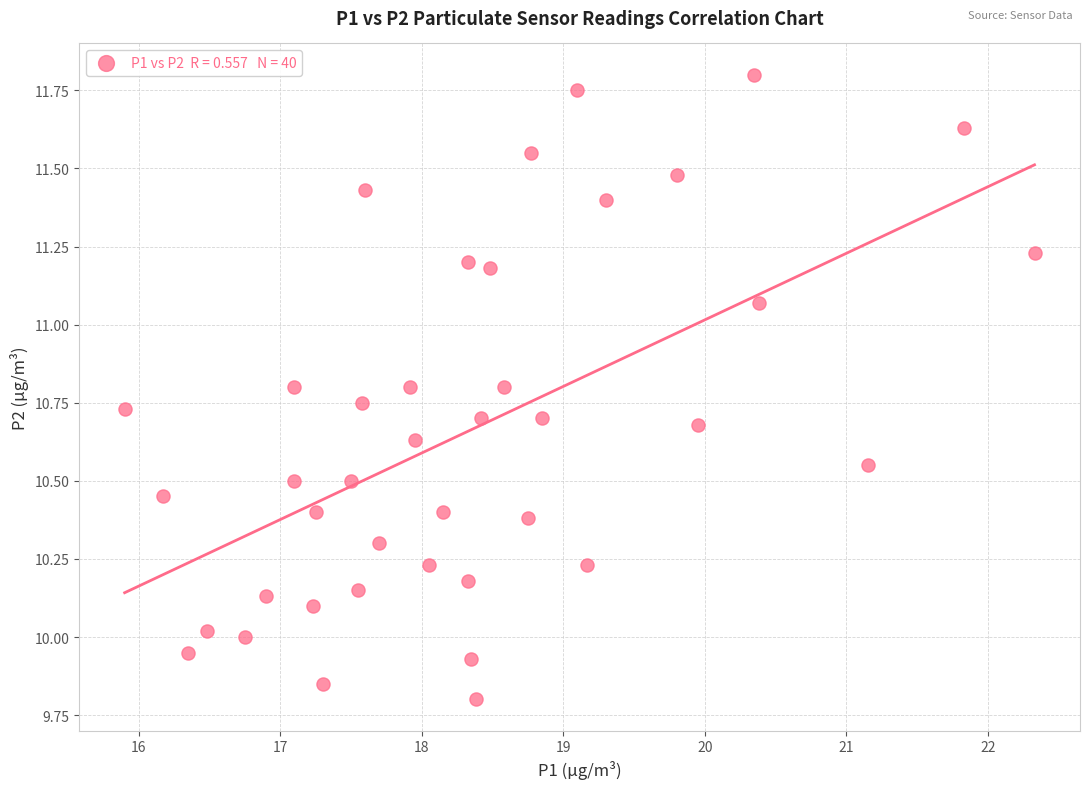

What is the range of X values (max minus min)?

6.4